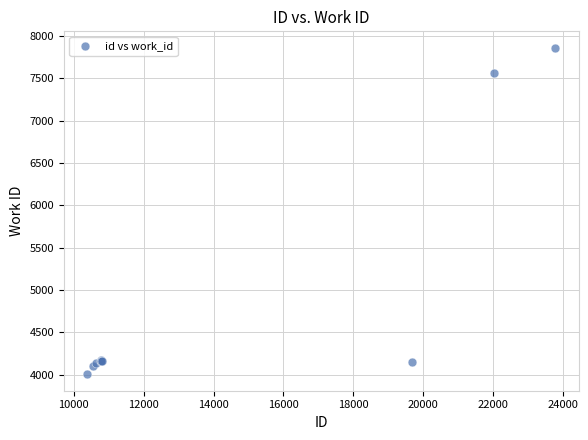

What Y value in the scatter plot is closest to 5934?

7565